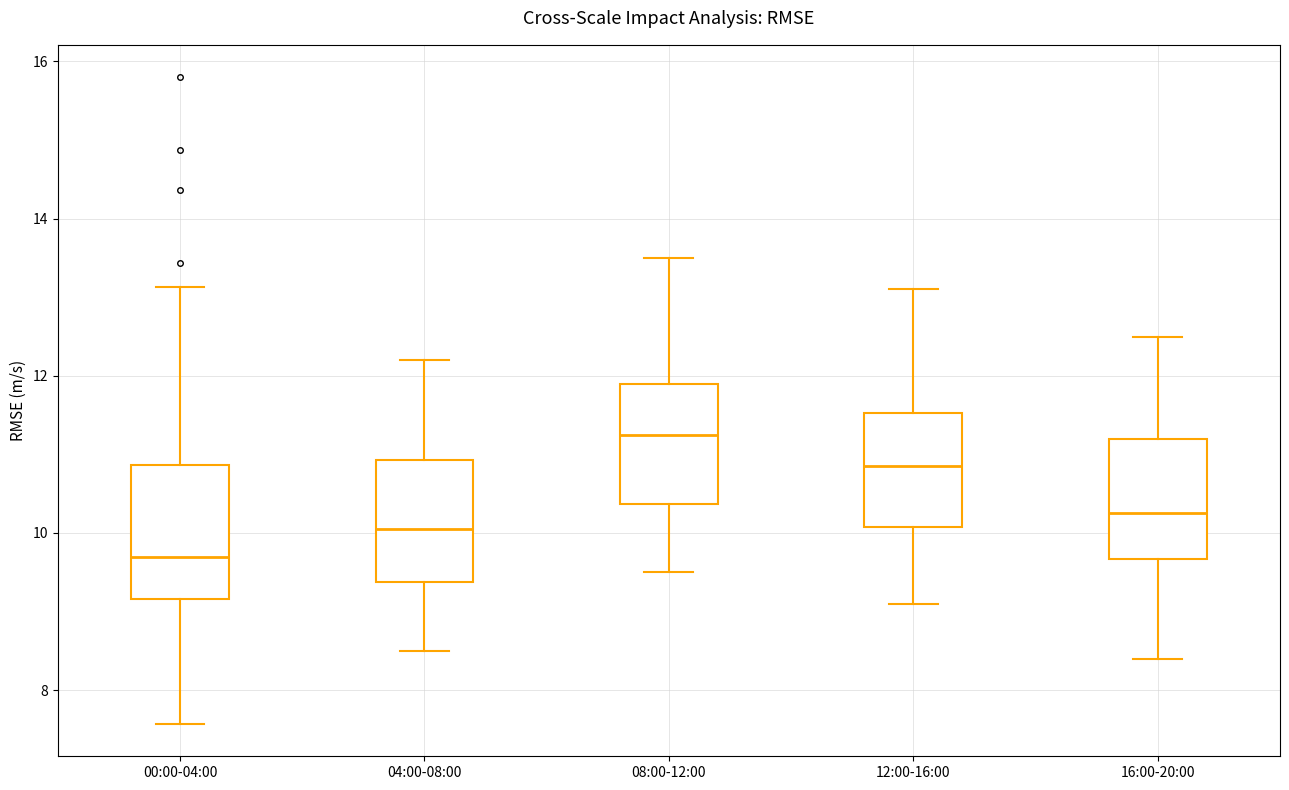

Reading left to right, transcribe this box plot: for each box, give where its median line is, the range the box spans, and where its two whiskers end, as read against the y-axis. The values are not printed on the chart, so give them approximately, as read against the axis.

00:00-04:00: median 9.8, box 9.2 to 10.8, whiskers 7.6 to 13.2
04:00-08:00: median 10.0, box 9.4 to 11.0, whiskers 8.6 to 12.2
08:00-12:00: median 11.2, box 10.4 to 12.0, whiskers 9.6 to 13.6
12:00-16:00: median 10.8, box 10.0 to 11.6, whiskers 9.2 to 13.2
16:00-20:00: median 10.2, box 9.6 to 11.2, whiskers 8.4 to 12.6